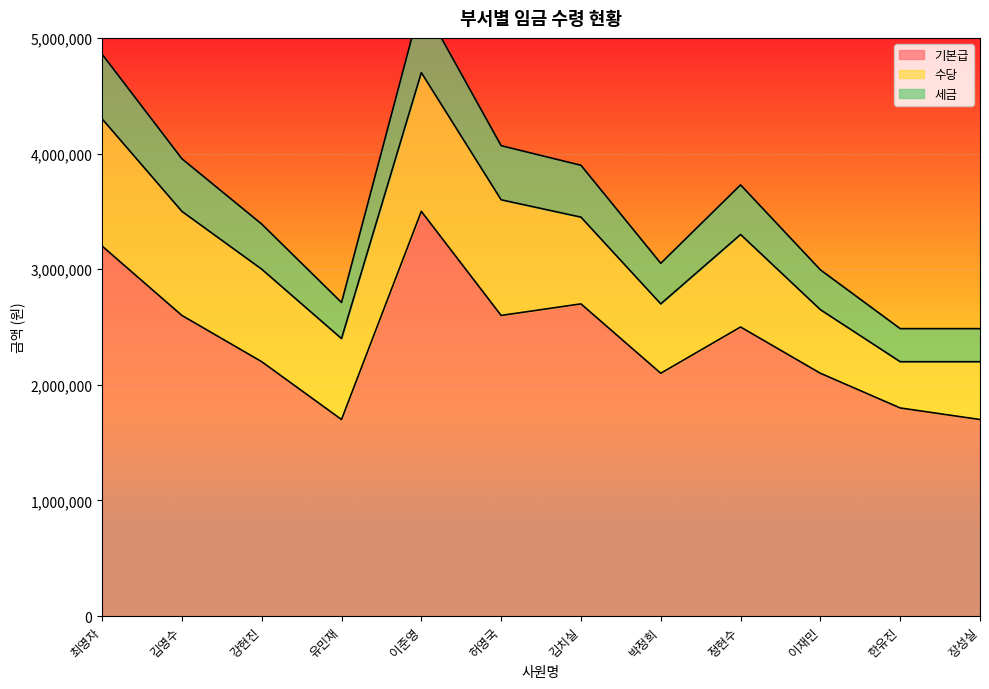

The value of 세금 at 최영자 is 4859000. True or false?

True